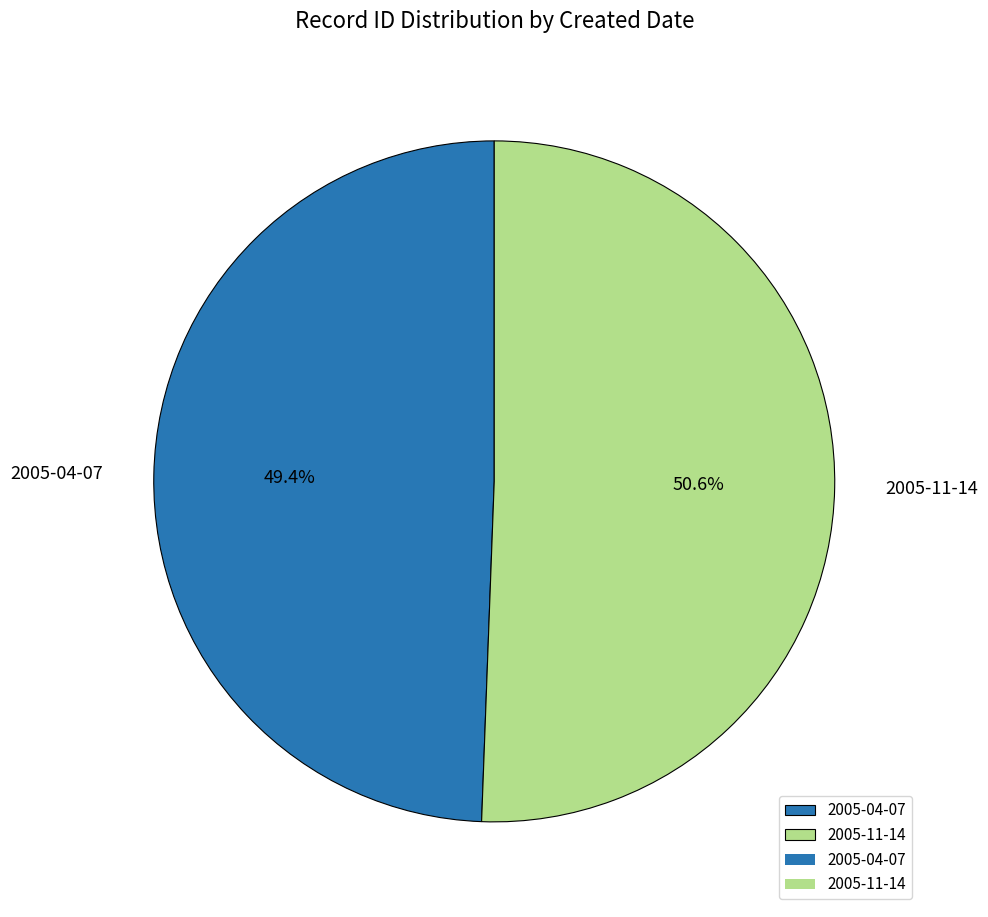

Count the number of slices in the pie.

2